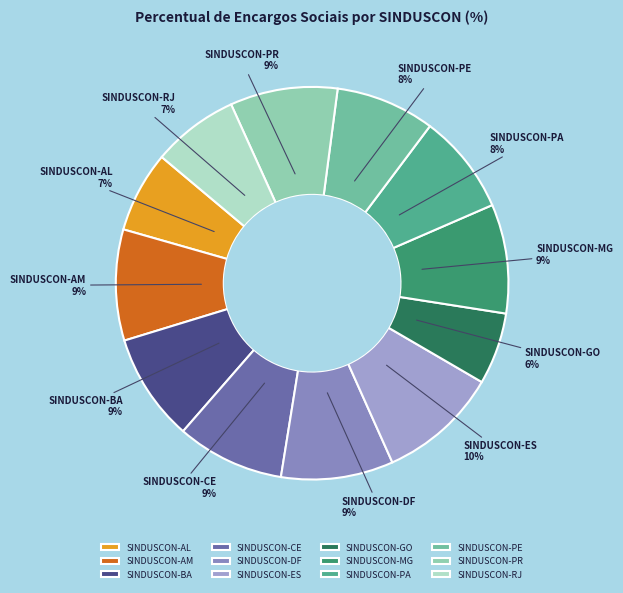

Does SINDUSCON-DF account for over 50% of the chart?

No